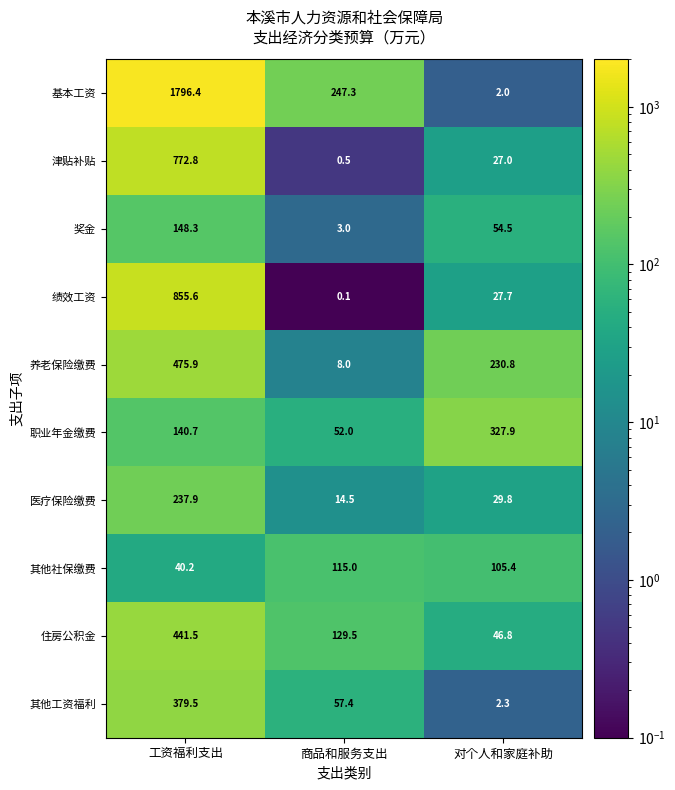

At how many categories does at least one series exceed 158?

3